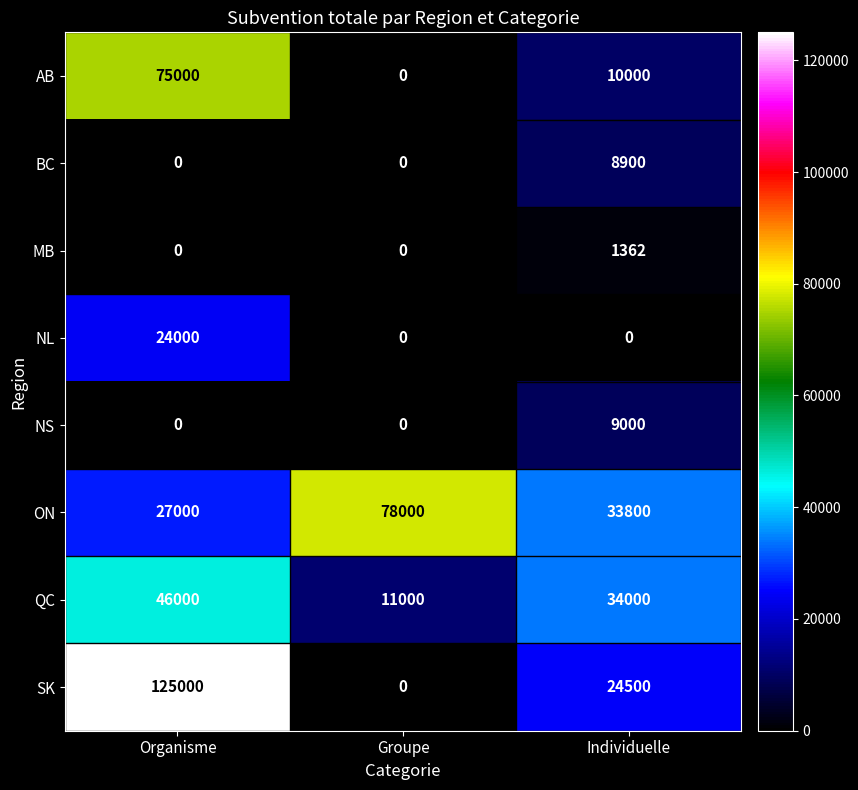

The value of ON at Individuelle is 48747. True or false?

False